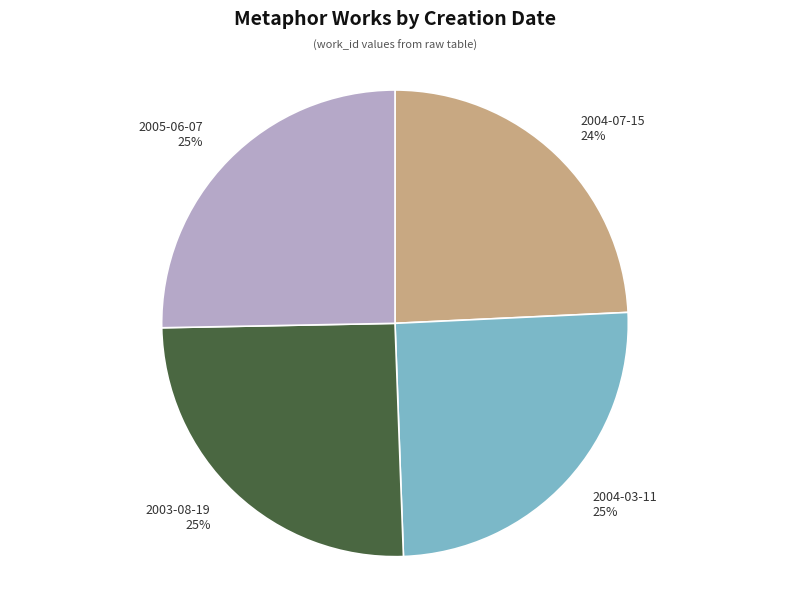

Which category has the smallest portion of the pie?

2004-07-15